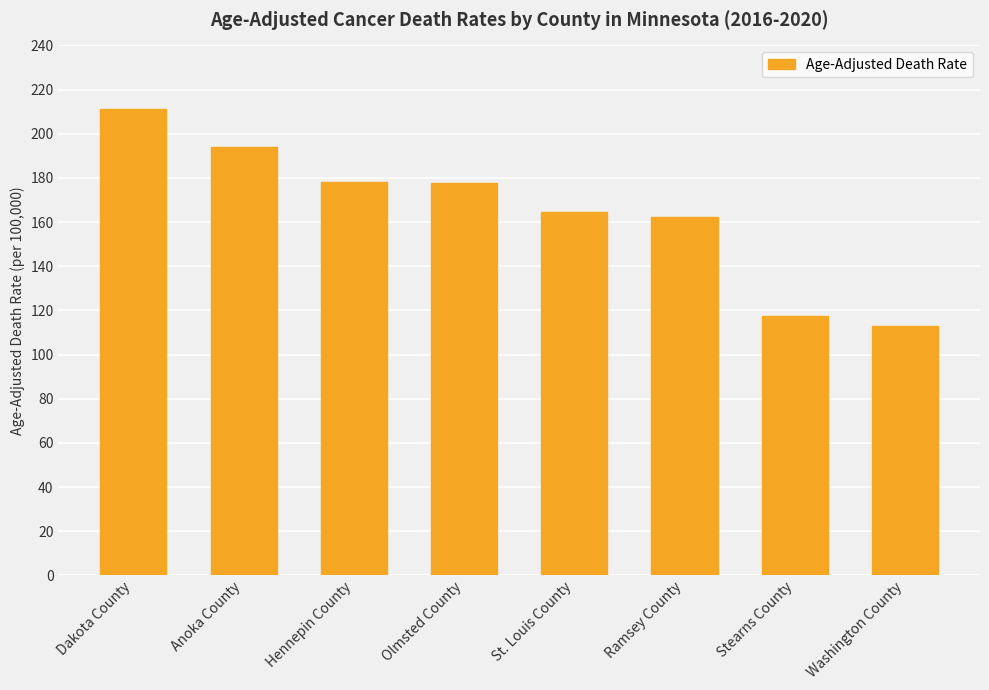

Approximately how many times larger is the value at Olmsted County compared to Ramsey County?

1.1